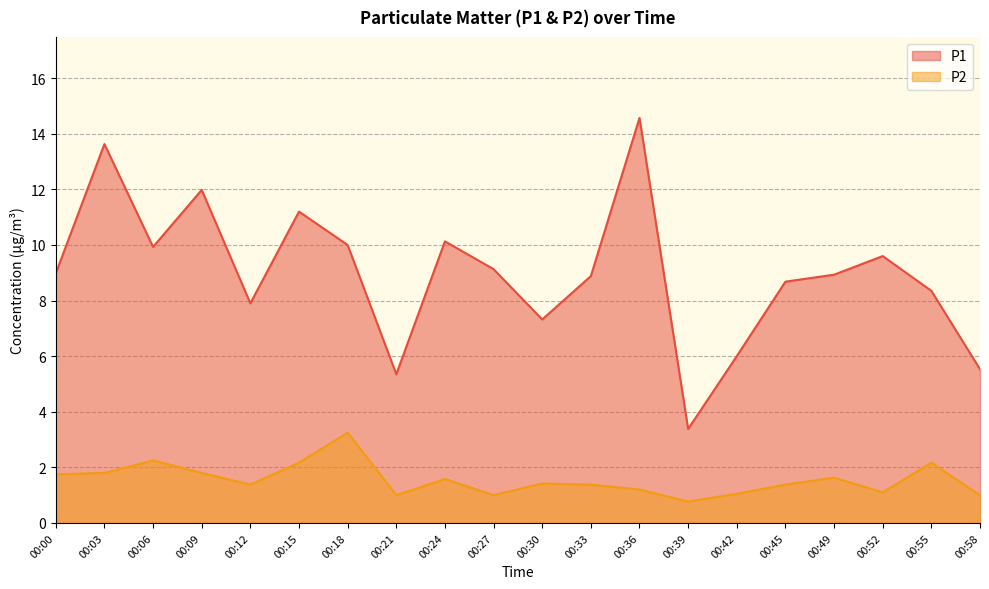

What is the minimum value shown in the chart?

0.8